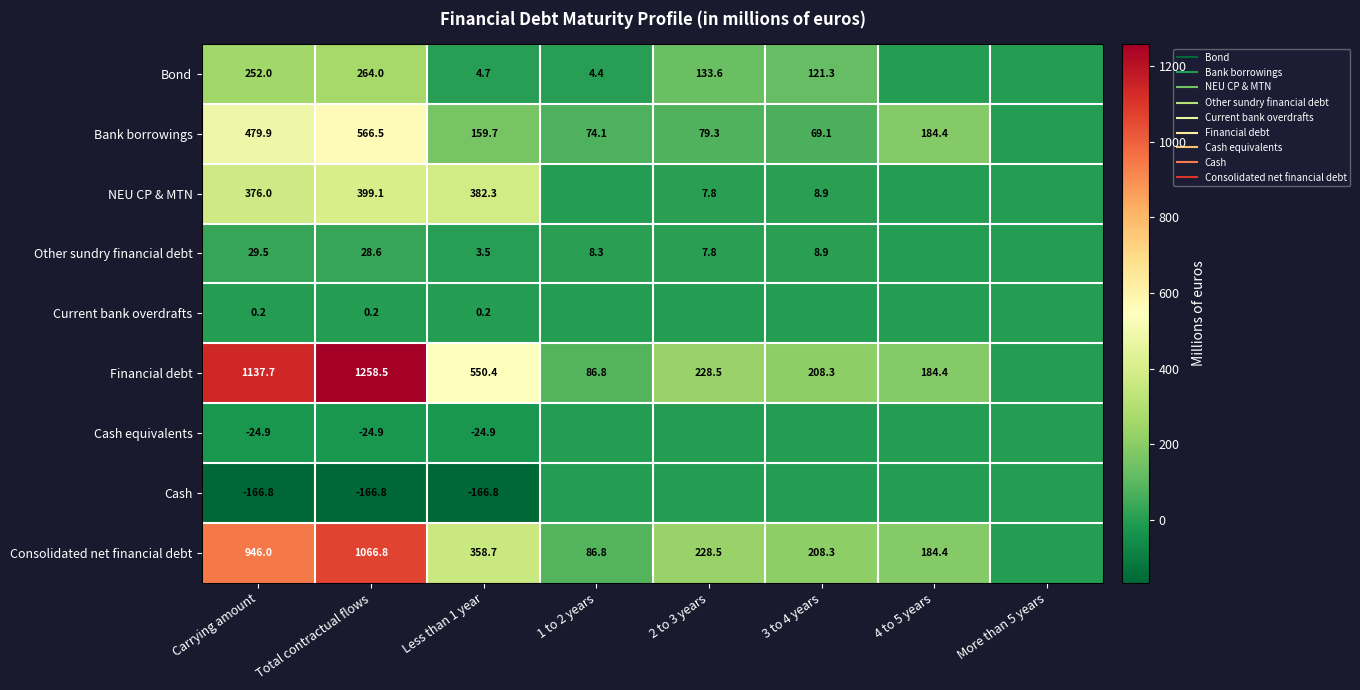

What is the sum of all Financial debt values?

3654.6